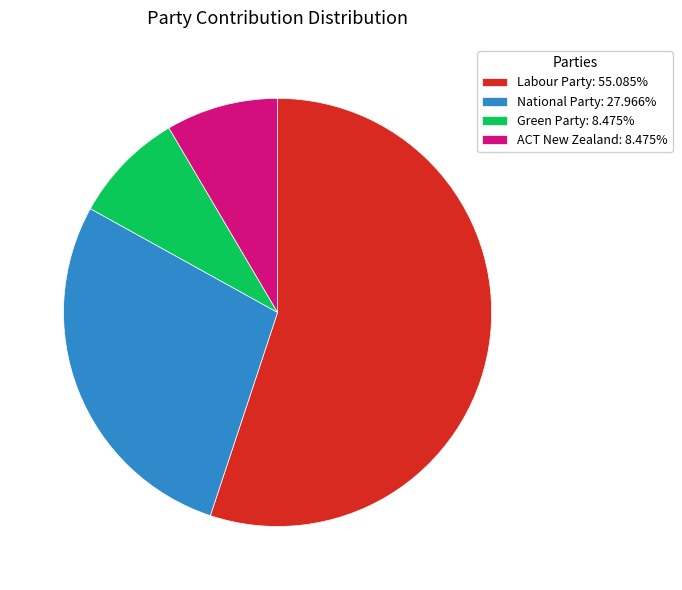

Count the number of slices in the pie.

4